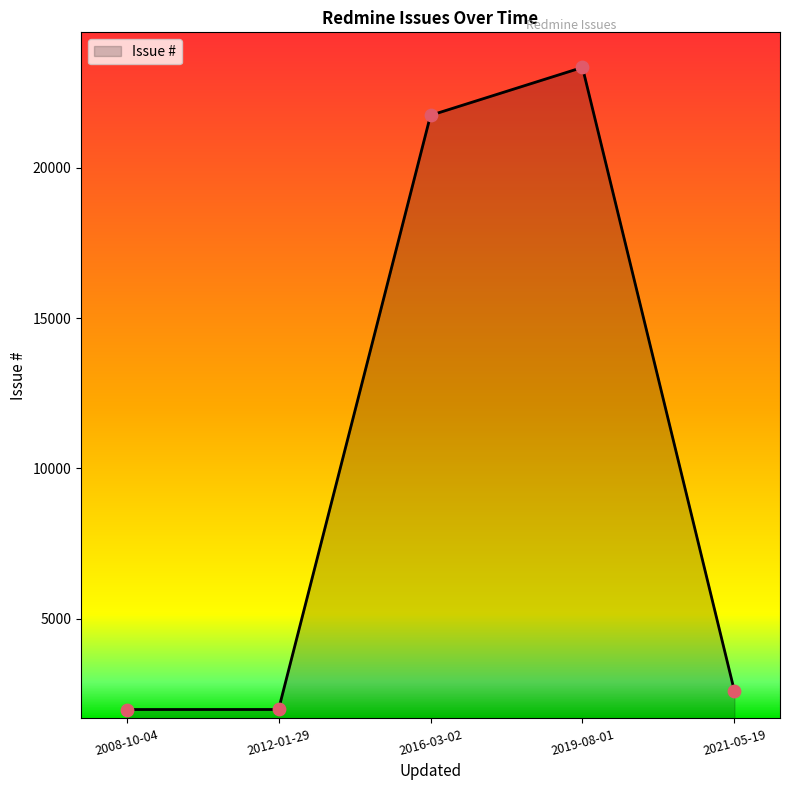

What is the ratio of the value at 2012-01-29 to the value at 2016-03-02?

0.1